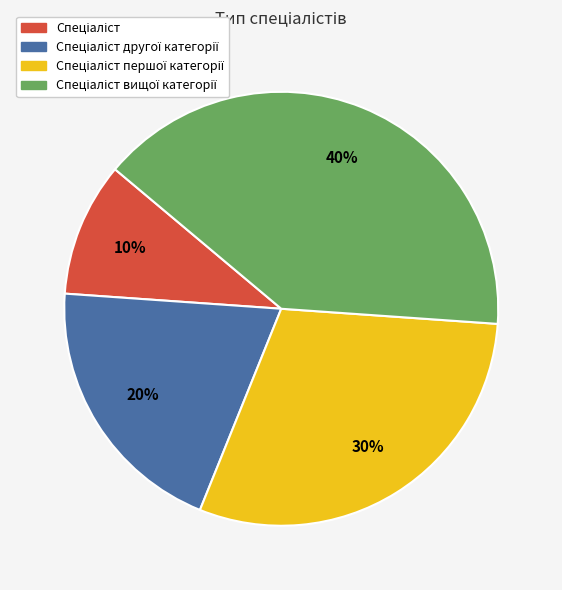

Does any single category account for the majority?

No